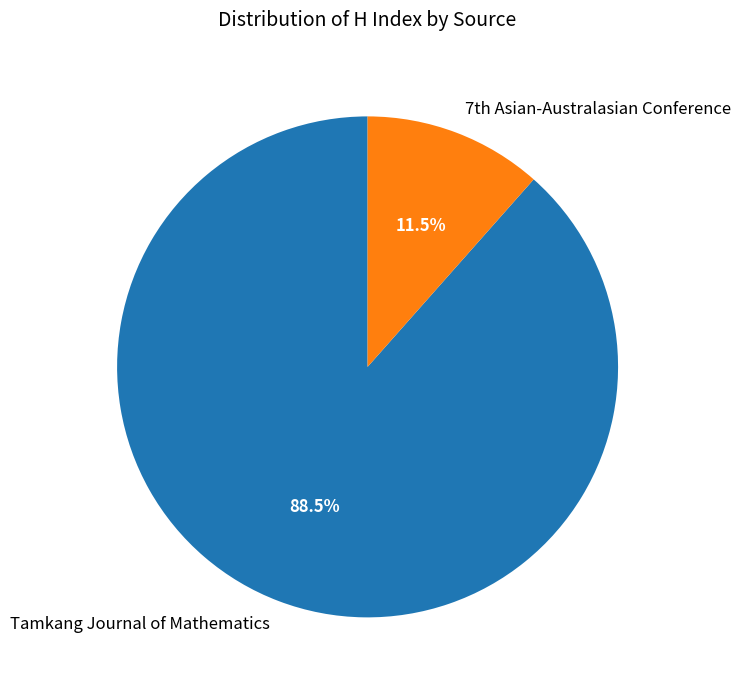

Which slice is the smallest?

7th Asian-Australasian Conference